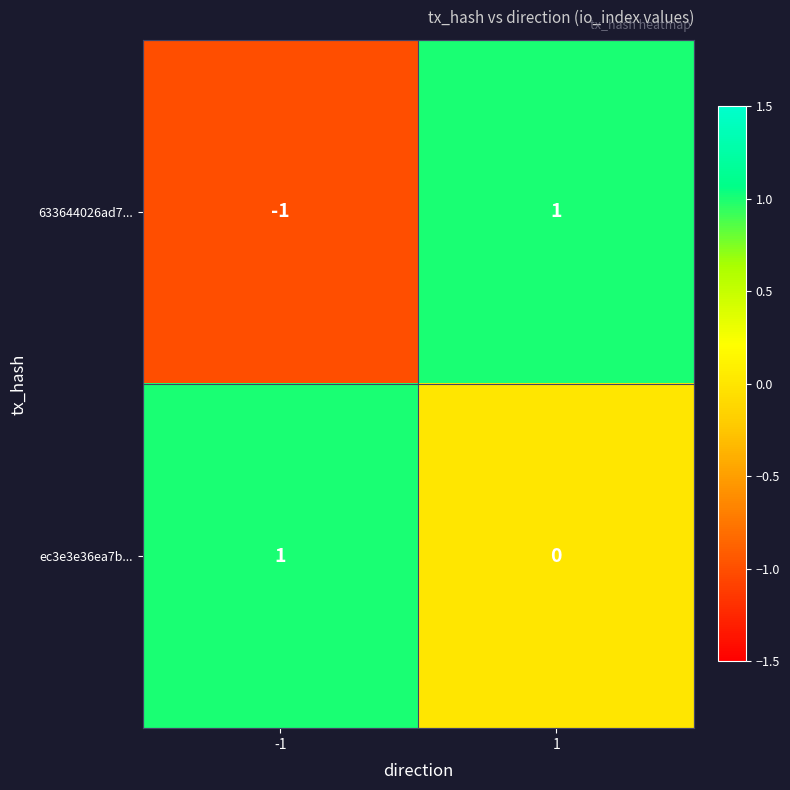

Which series has the widest spread of values?

633644026ad7...